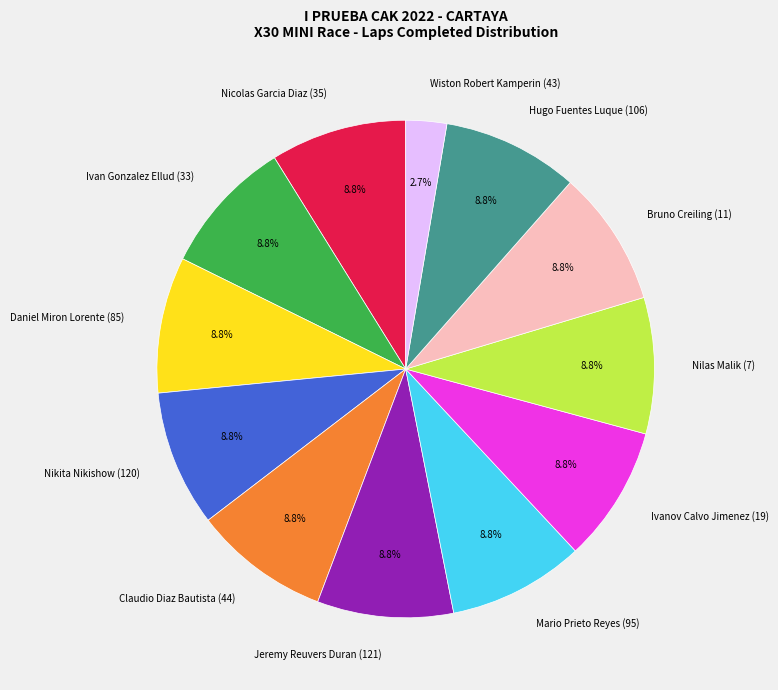

Is it true that Ivan Gonzalez Ellud (33) is 9% of the pie?

True